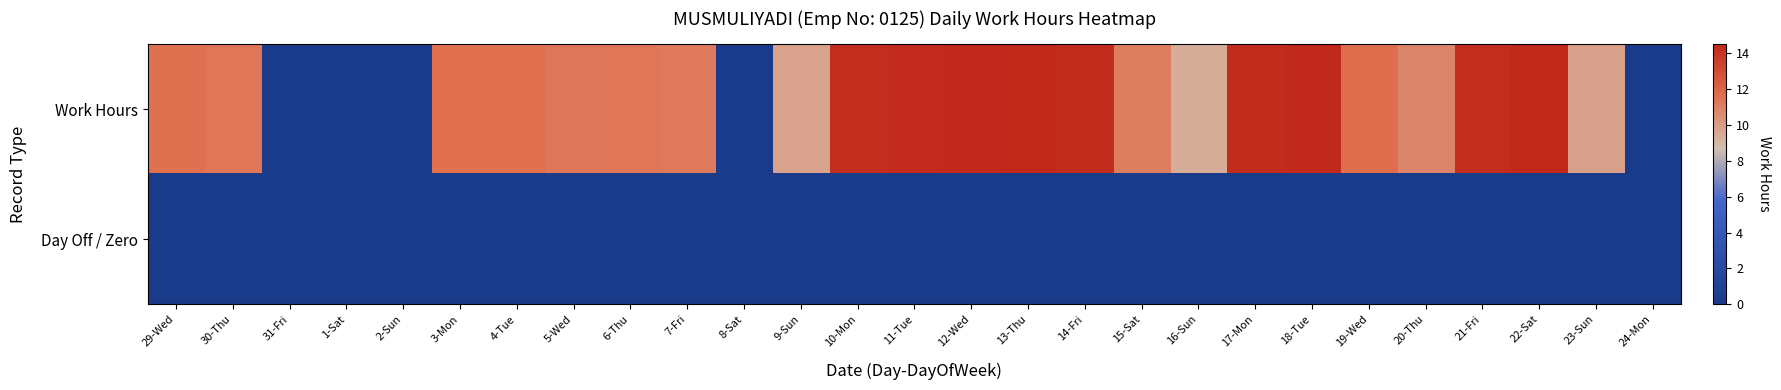

At 30-Thu, list the series in order from smallest to largest.

Day Off / Zero, Work Hours